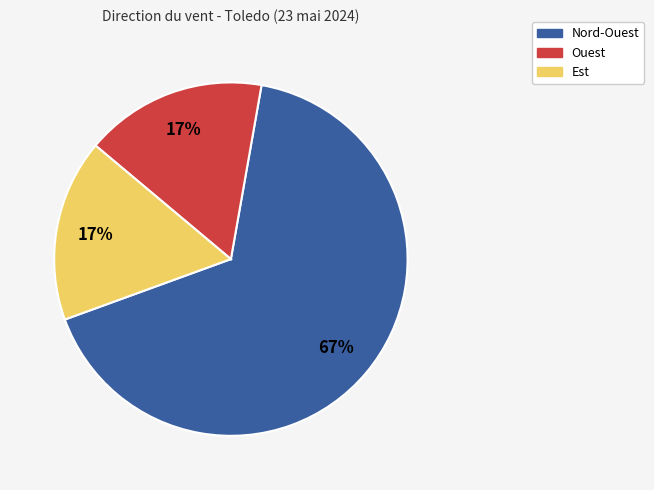

How many segments does this pie chart have?

3